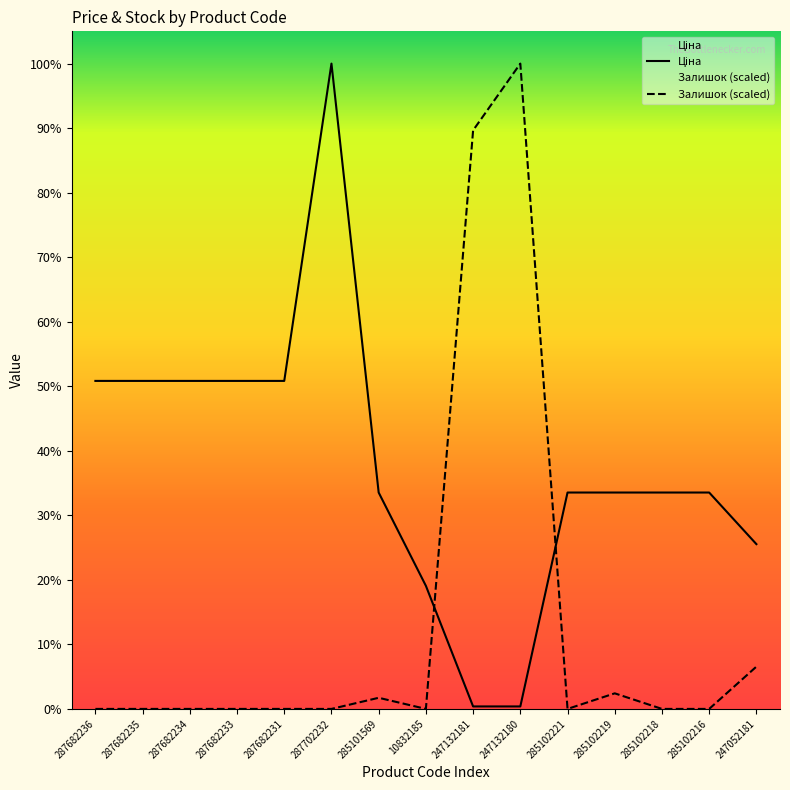

Is it true that Ціна equals 15019.2 at 287682231?

True